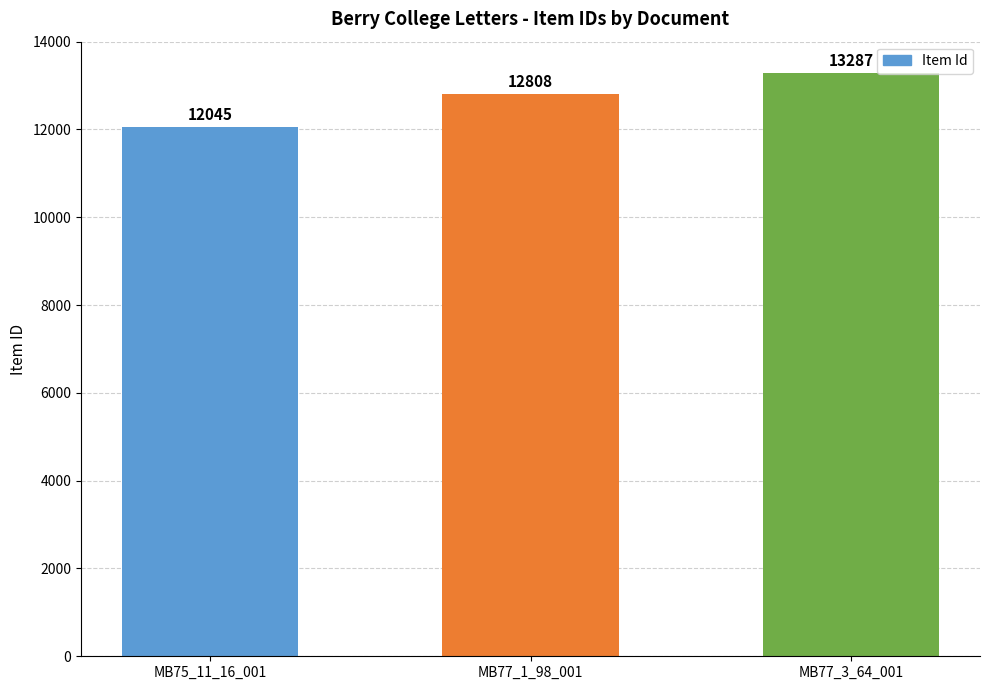

What is the change in value from MB75_11_16_001 to MB77_3_64_001?

+1242